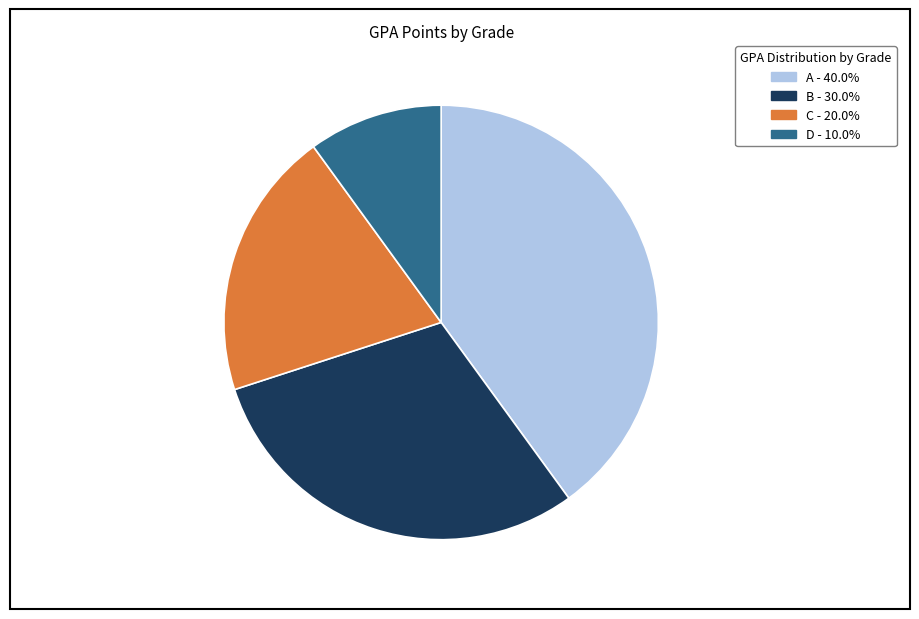

Is there a majority slice in this chart?

No